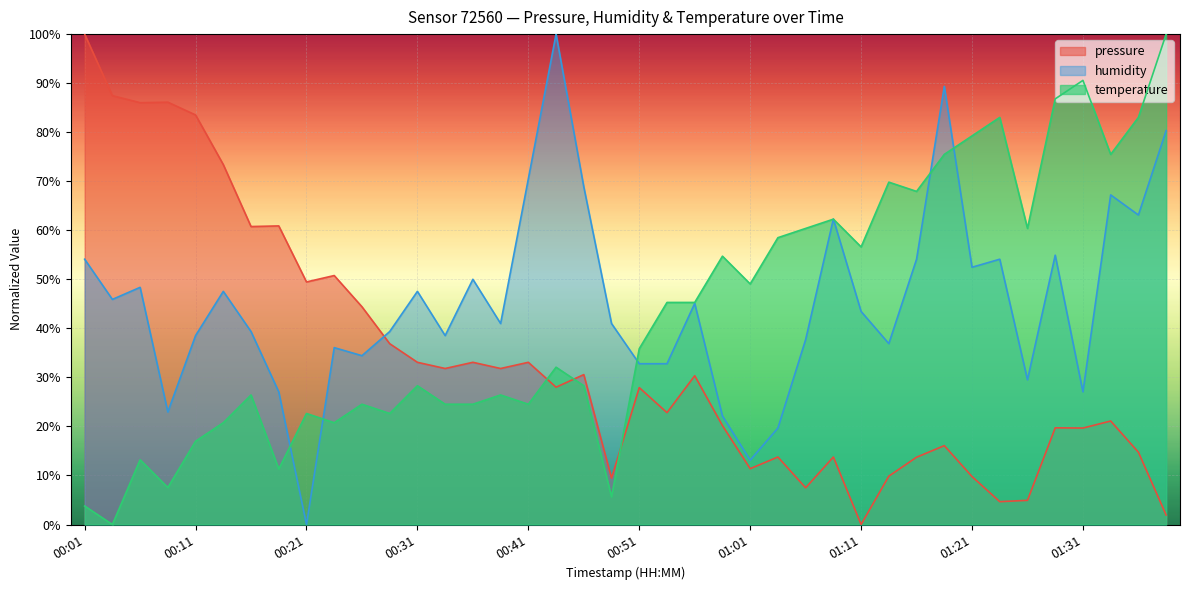

What is the highest value of the humidity series?

100.0